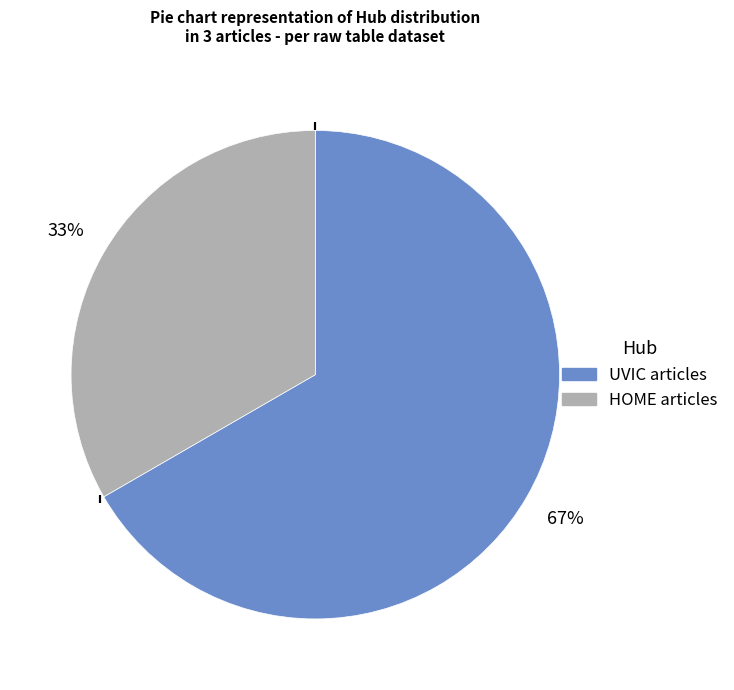

Does any single category account for the majority?

Yes